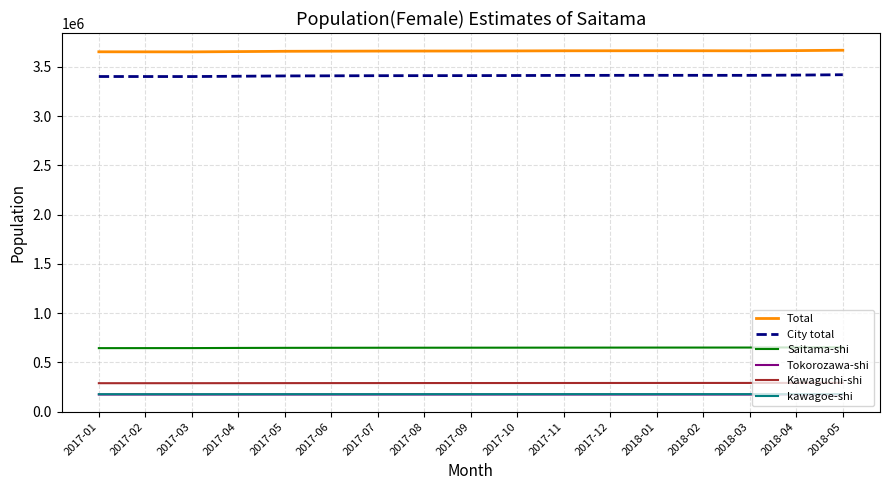

True or false: kawagoe-shi and Total cross at least once.

False